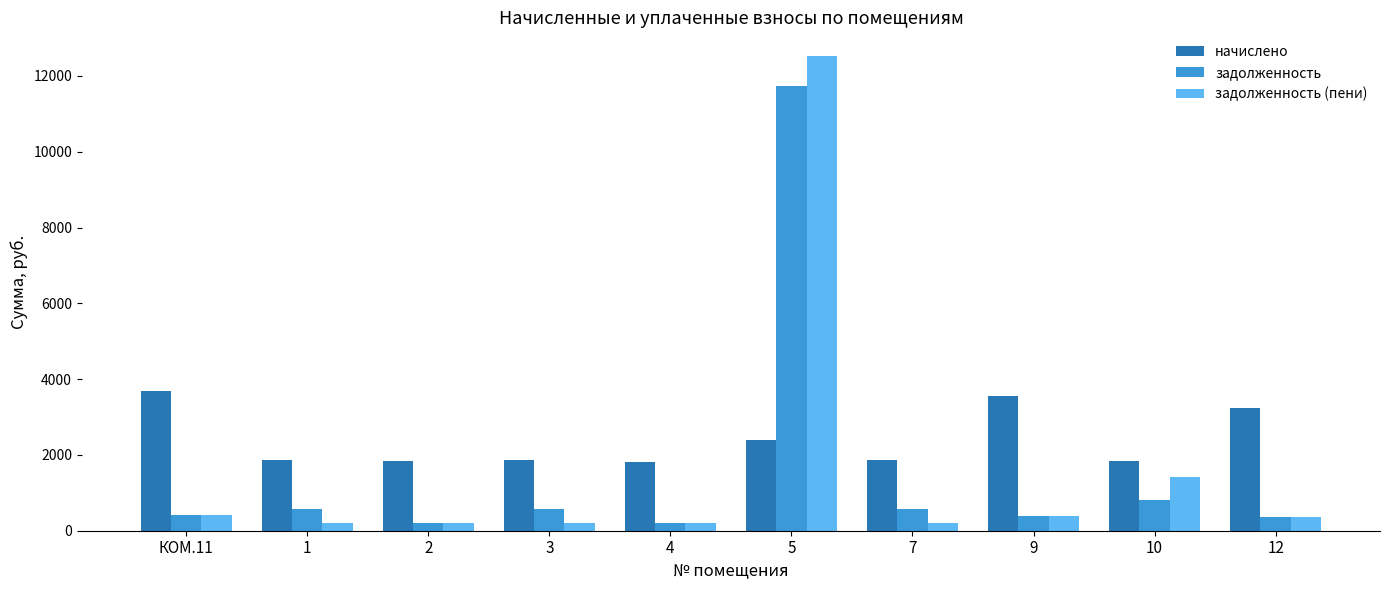

At how many categories does at least one series exceed 11197?

1